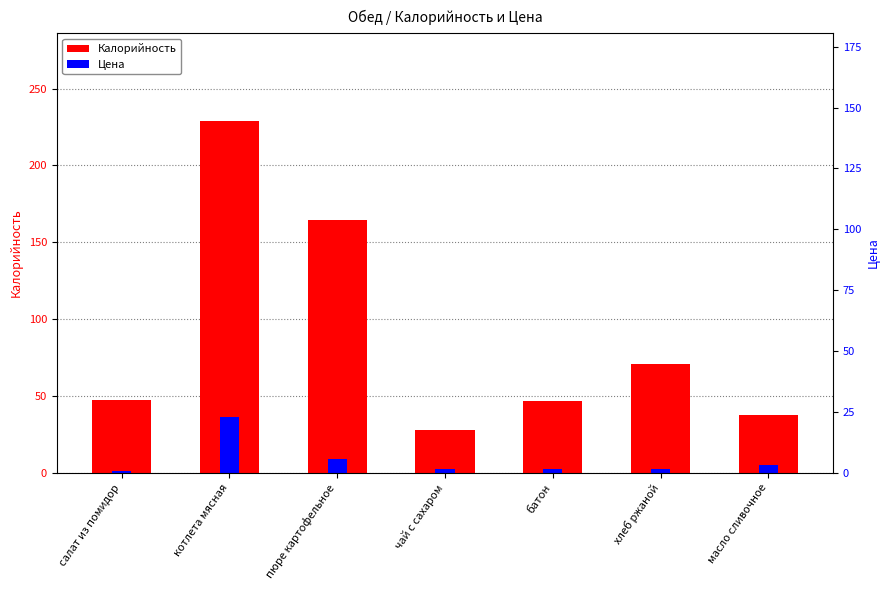

True or false: Цена has a value of 8.7 at пюре картофельное.

True